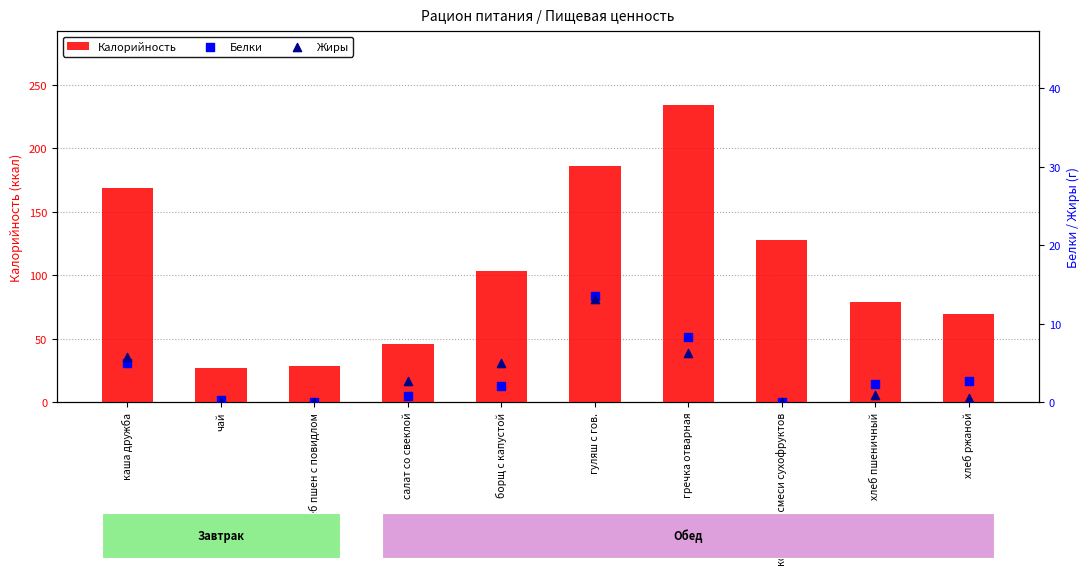

Which series has the largest total across all categories?

Калорийность